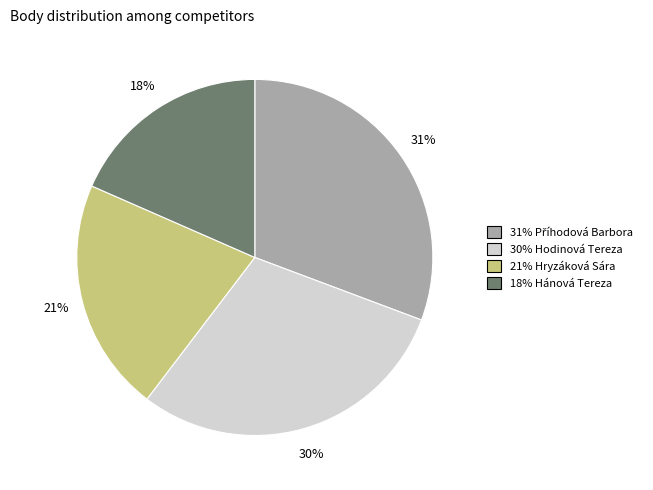

How many segments does this pie chart have?

4